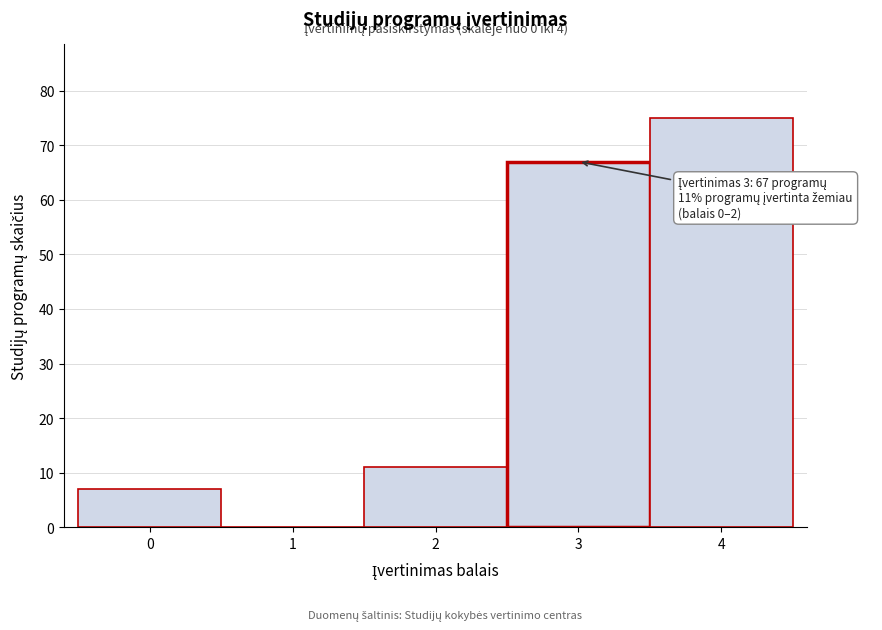

Reading right to left, transcribe all the data shown in this chart.

4=75	3=67	2=11	1=0	0=7